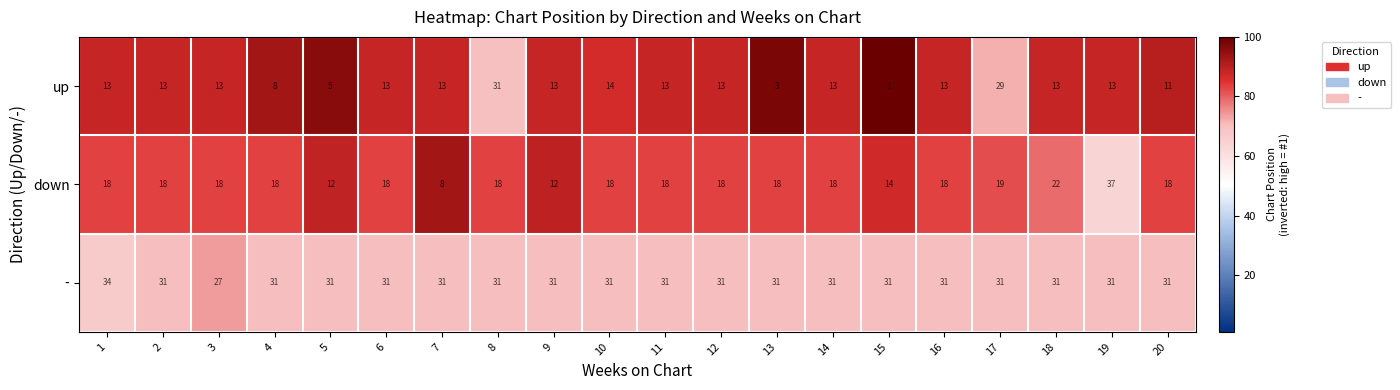

What is the maximum value shown in the chart?

37